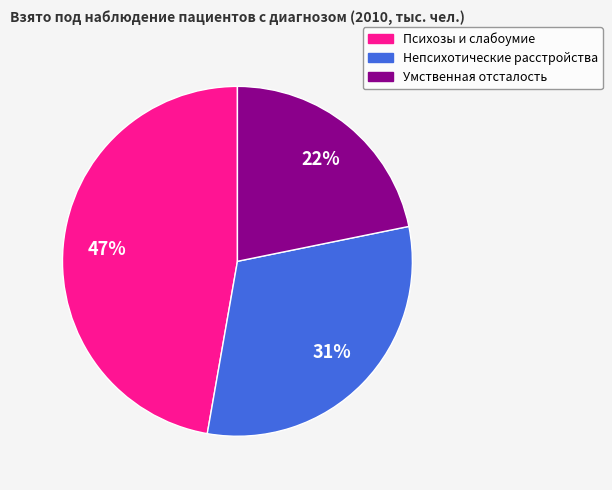

True or false: Непсихотические расстройства accounts for 31% of the total.

True